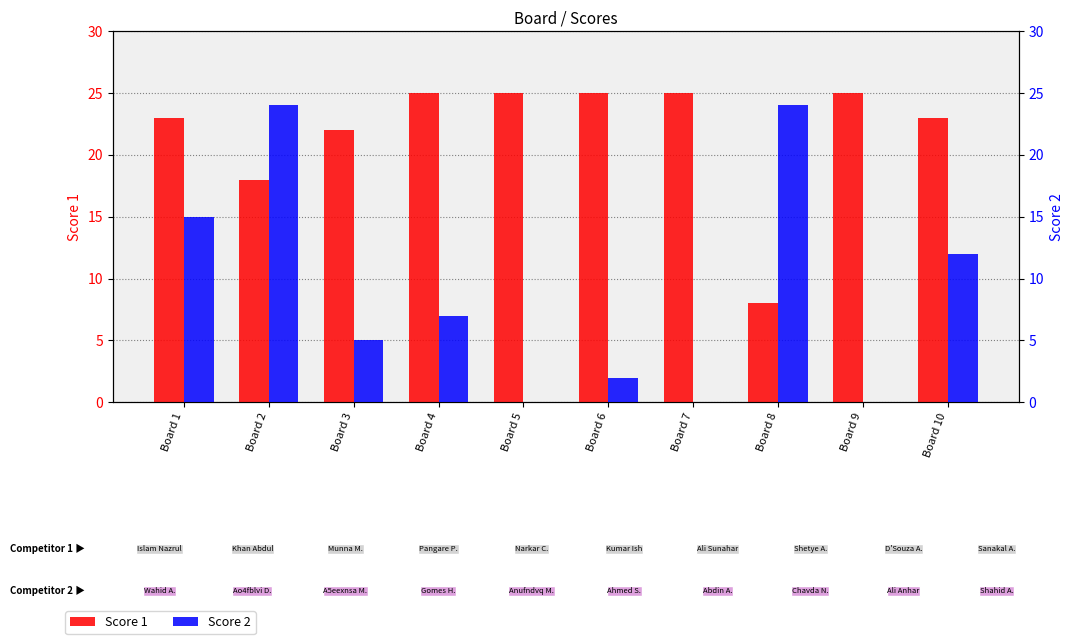

Which category has the lowest value across all series?

Board 5